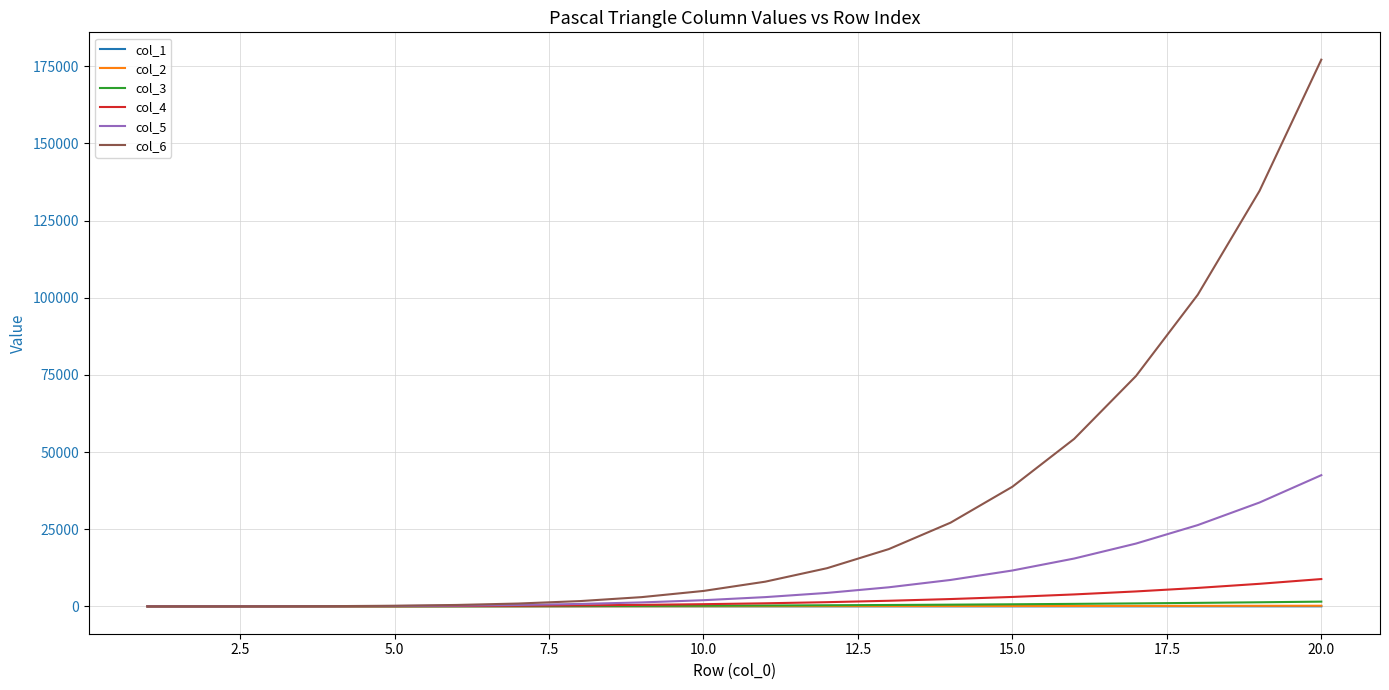

Which series has the largest total across all categories?

col_6